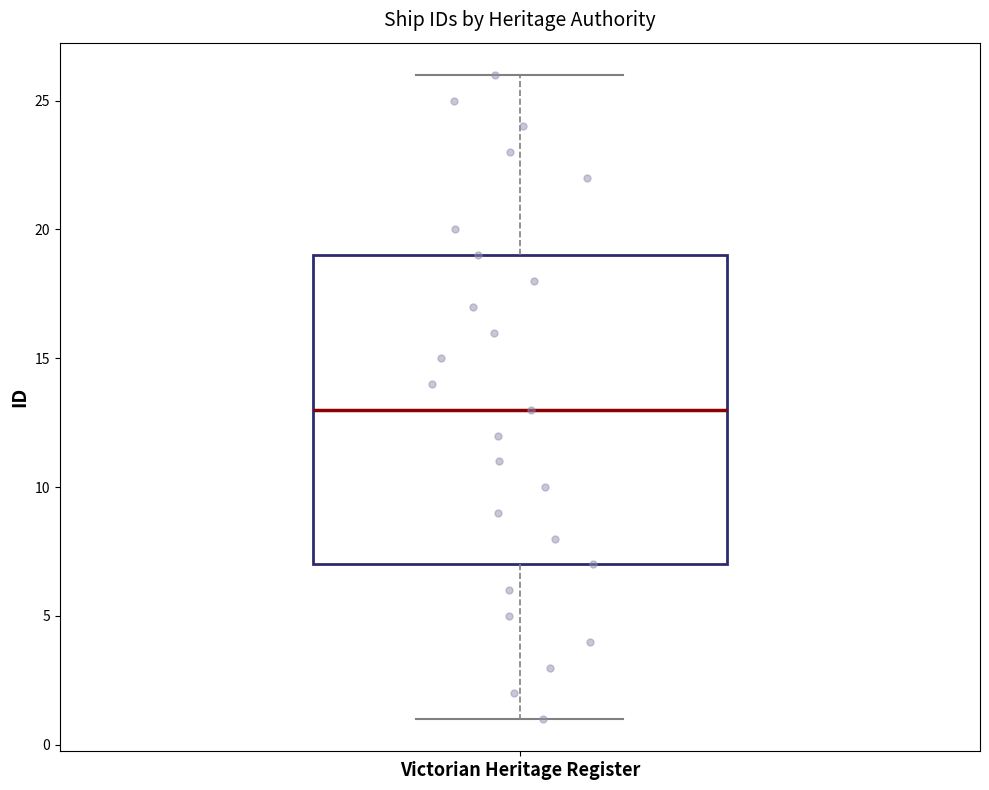

Read this box plot against the y-axis: the position of the median line, the range covered by the box, and the ends of both whiskers. The values are not printed on the chart, so give them approximately, as read against the axis.

median 13, box 7 to 19, whiskers 1 to 26